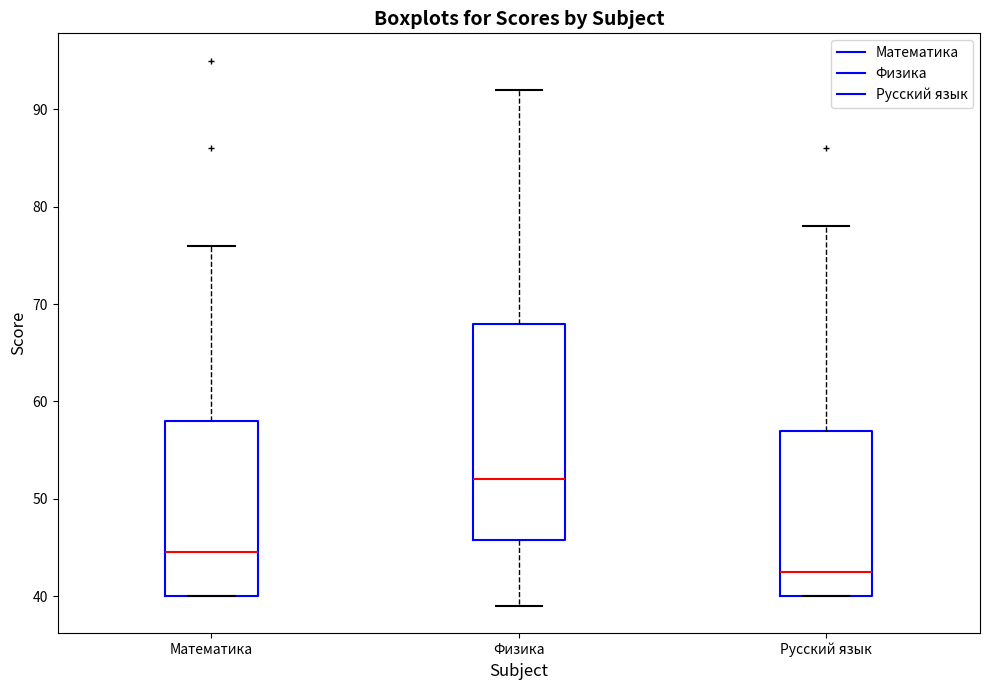

Reading left to right, read every box against the y-axis: the position of its median line, the range the box covers, and the ends of its whiskers. The values are not printed on the chart, so give them approximately, as read against the axis.

Математика: median 45, box 40 to 58, whiskers 40 to 76
Физика: median 52, box 46 to 68, whiskers 39 to 92
Русский язык: median 43, box 40 to 57, whiskers 40 to 78